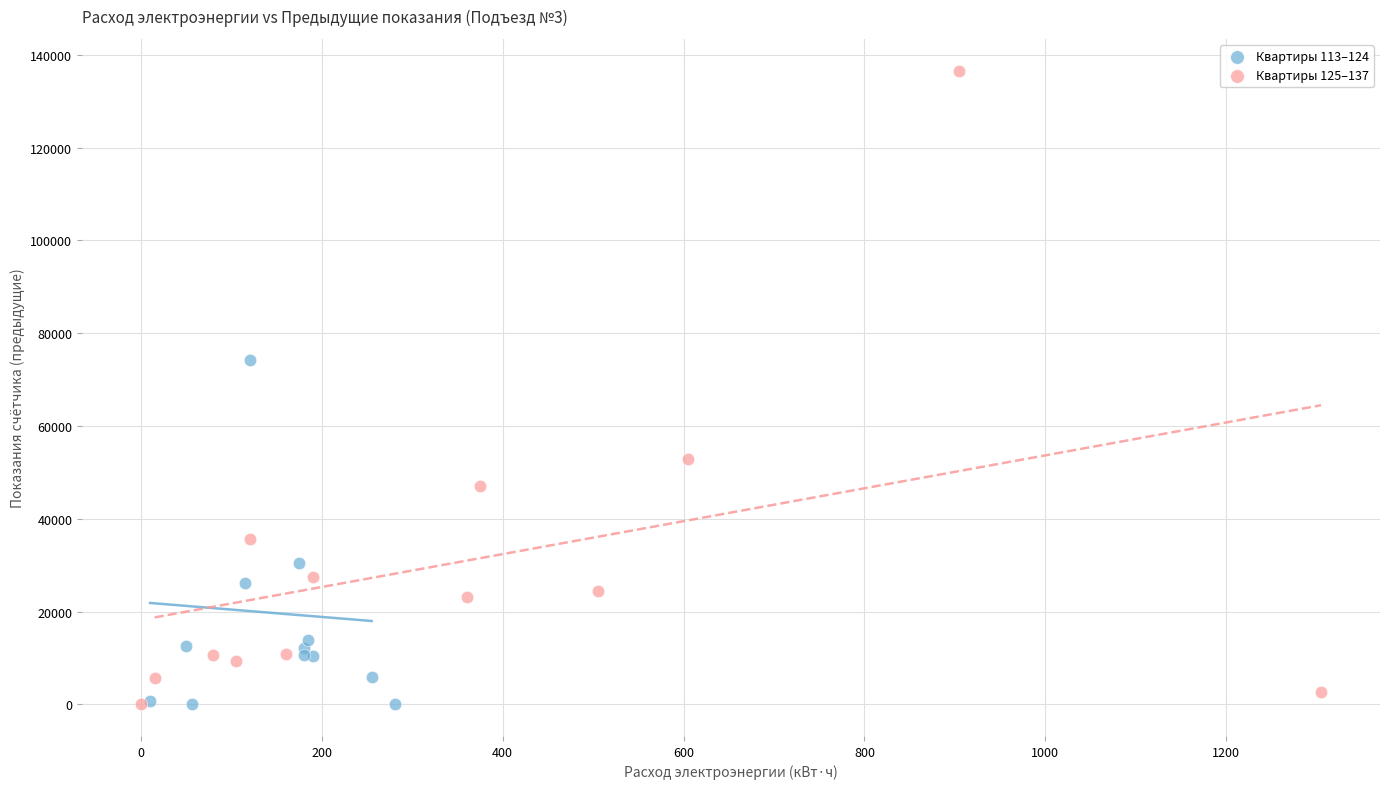

Which series contains the highest Y value?

Квартиры 125–137